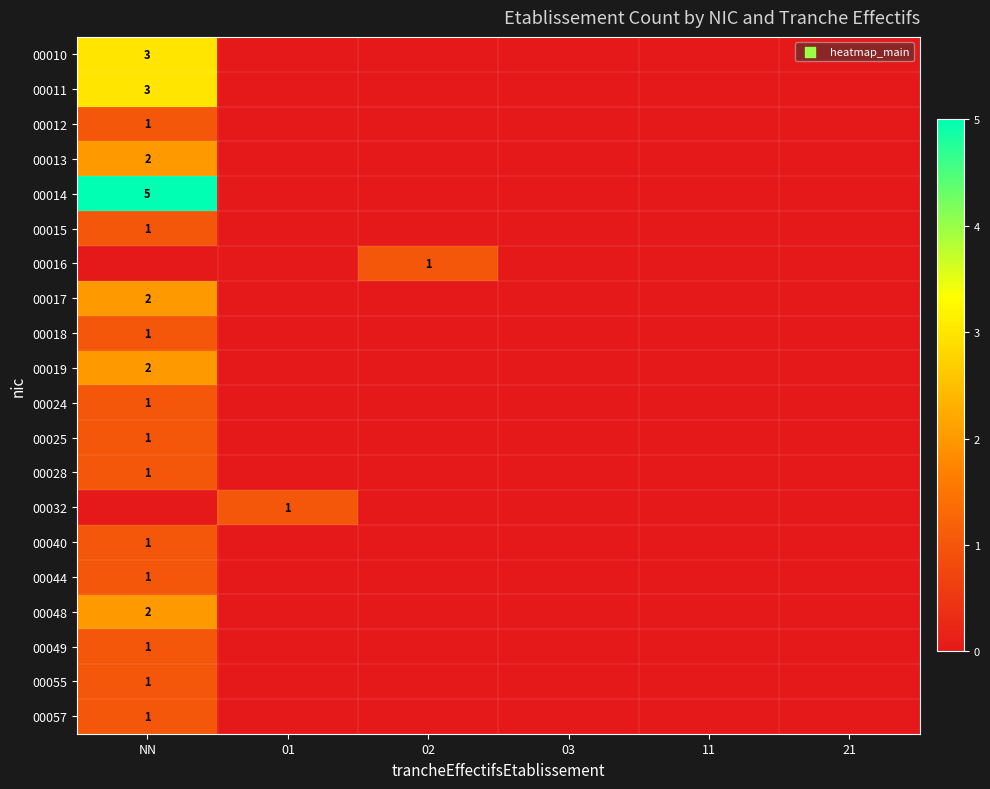

True or false: 00015 has a value of 1 at NN.

True